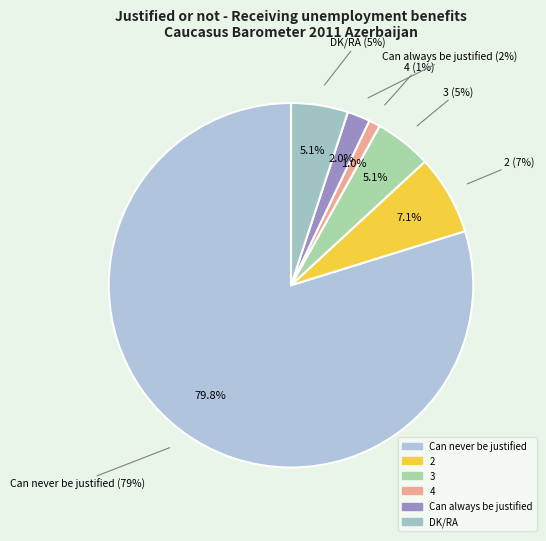

The 2 slice represents 7% of the pie. True or false?

True